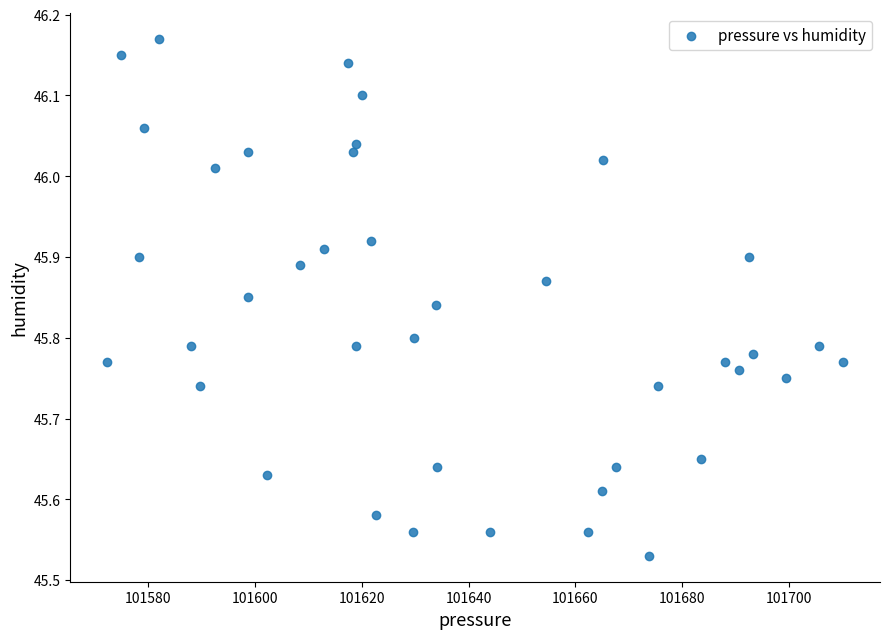

What is the range of Y values (max minus min)?

0.6